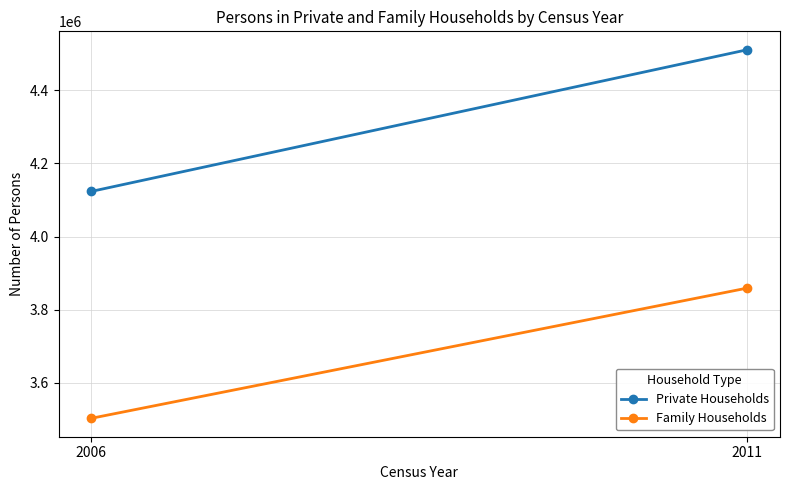

What is the sum of all Family Households values?

7362541